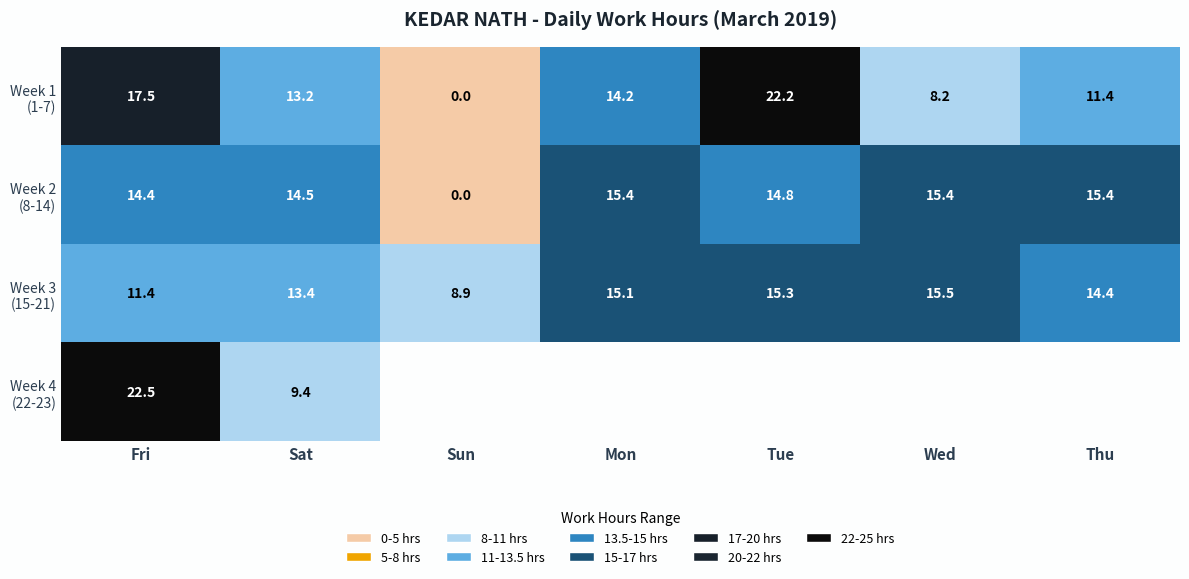

Read the Week 3 (15-21) value at Sun.

8.9